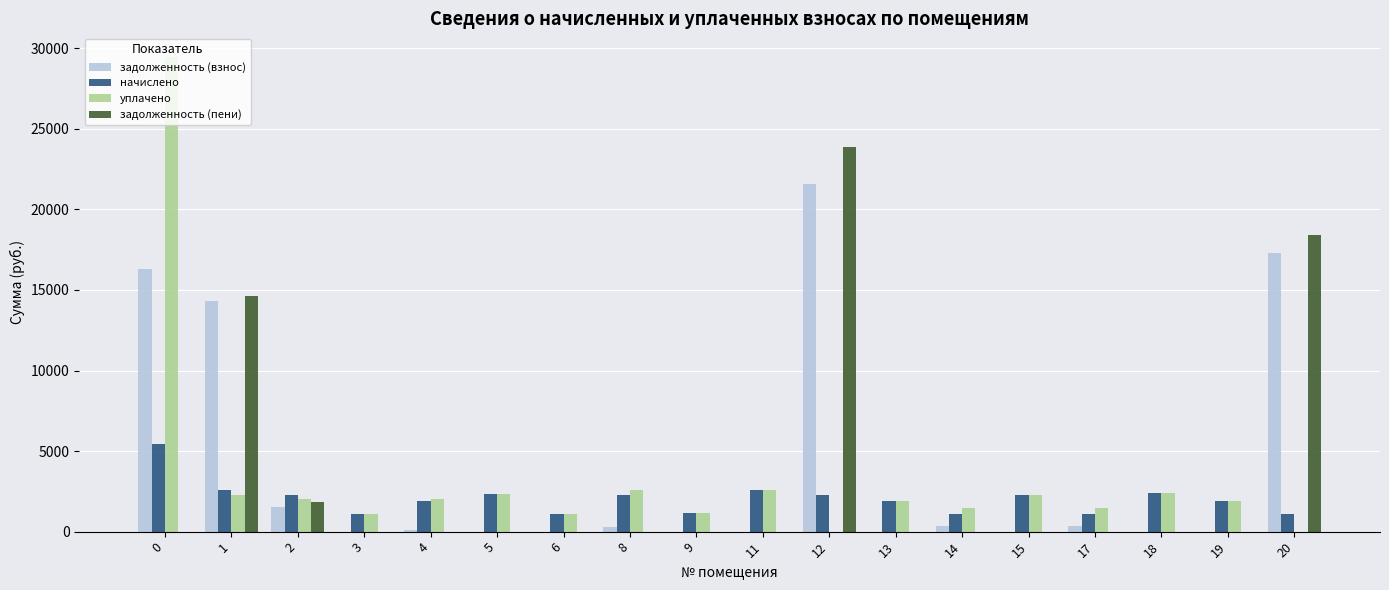

What is the spread (max minus min) of values at 19?

1917.2